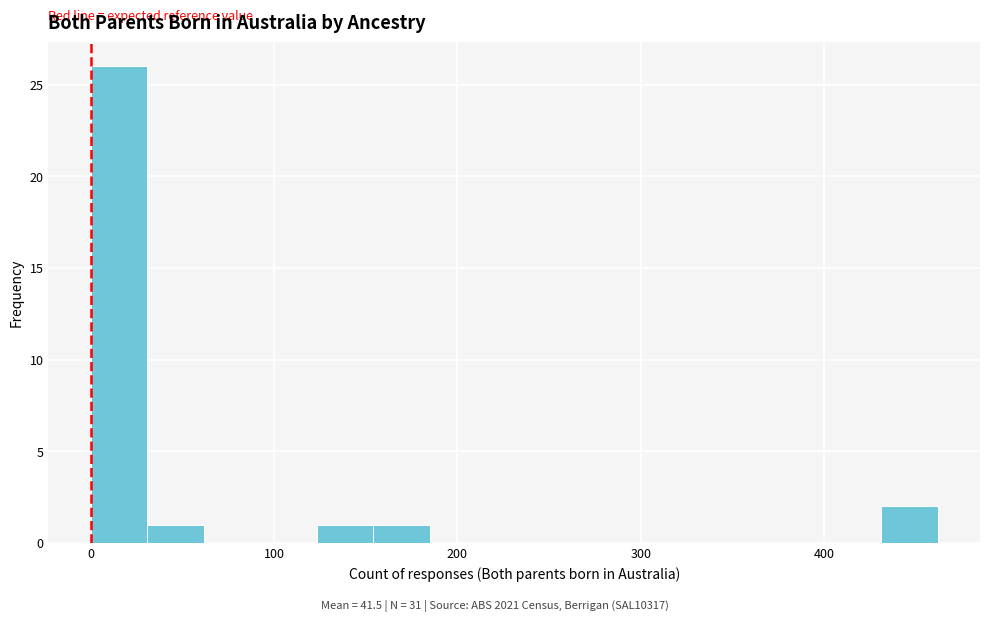

Read against the x-axis, roughly where is the centre of the tallest bar?

20